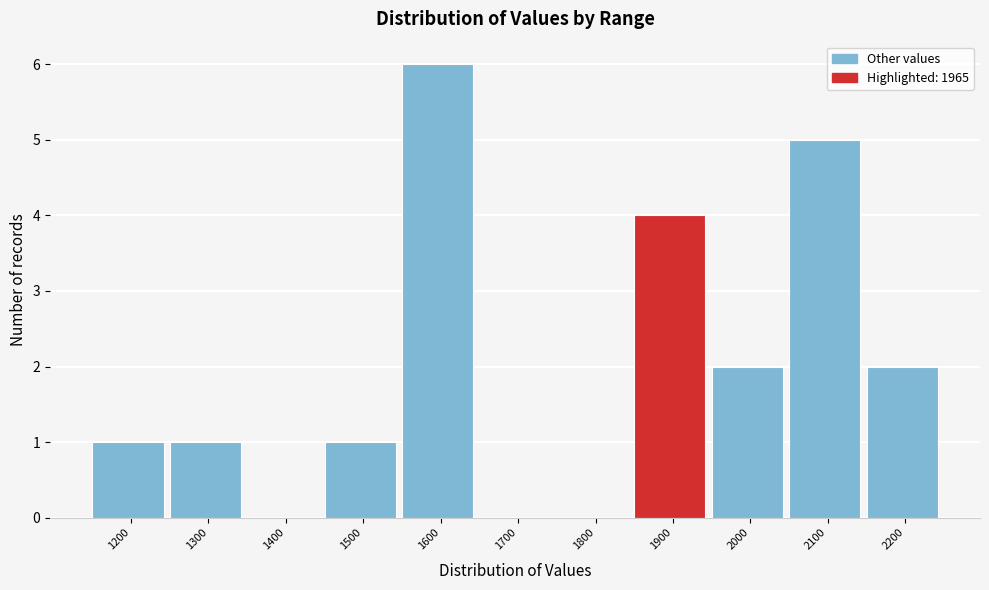

Reading left to right, what are all the values shown in this chart?

1200=1	1300=1	1400=0	1500=1	1600=6	1700=0	1800=0	1900=4	2000=2	2100=5	2200=2